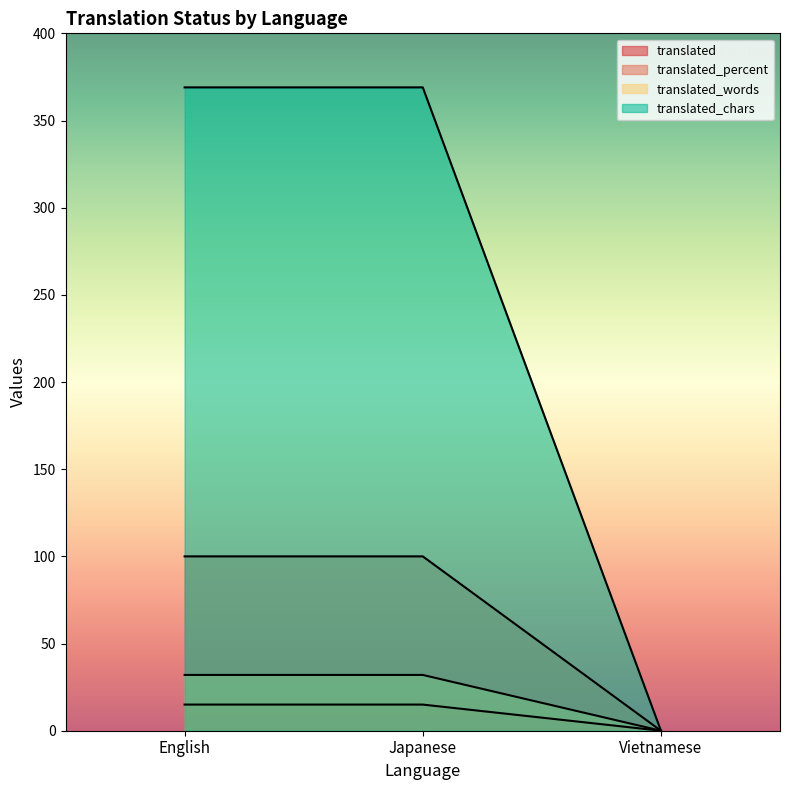

How many data points does each series have?

3